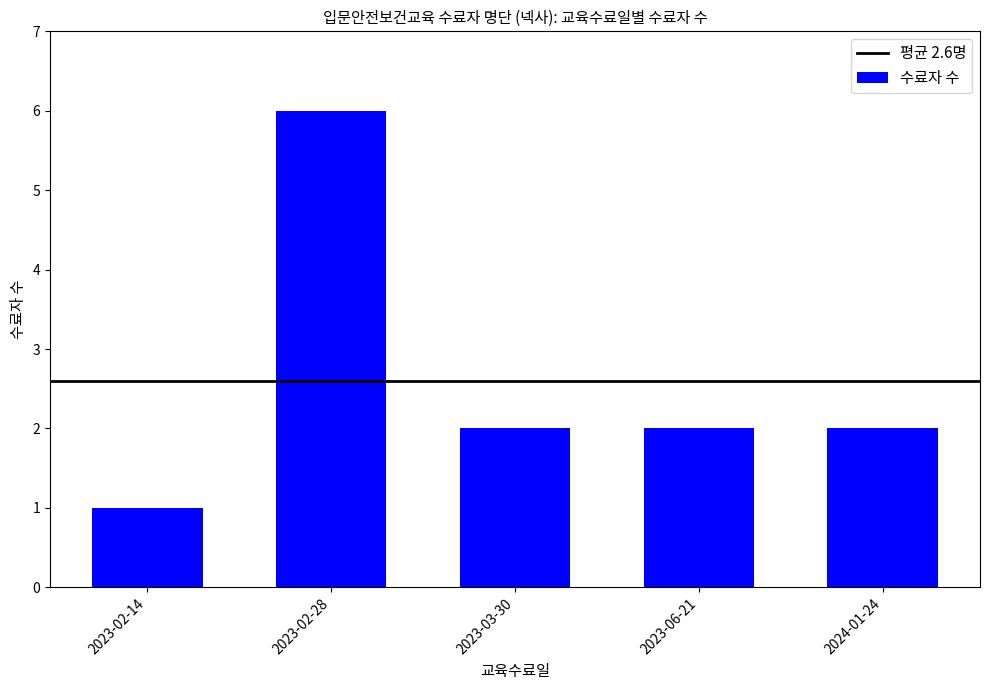

Does the chart contain any negative values?

No